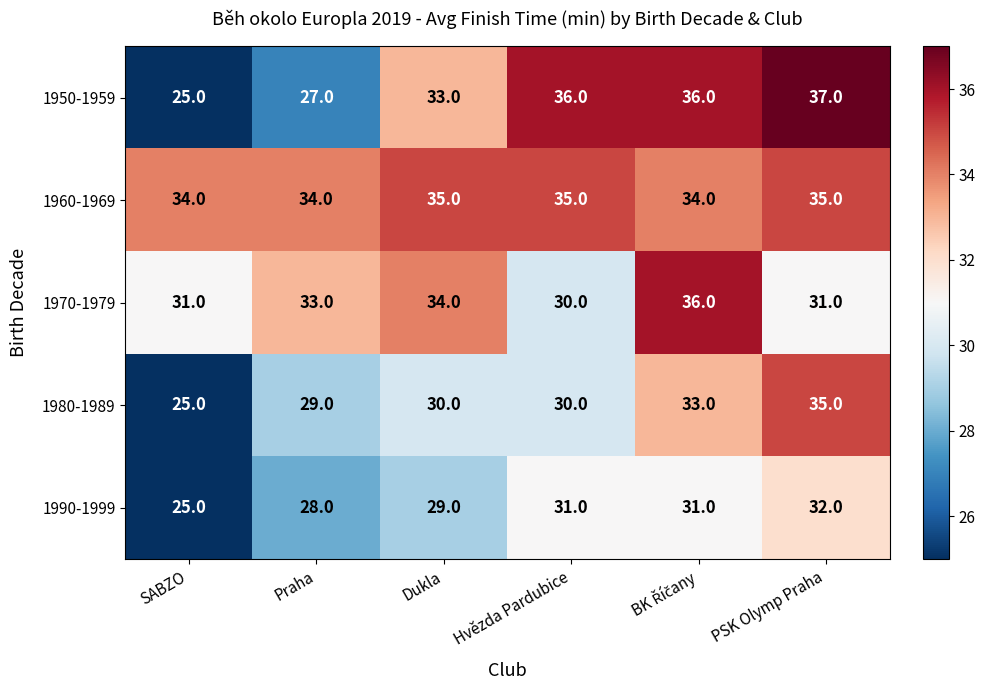

What is the minimum value shown in the chart?

25